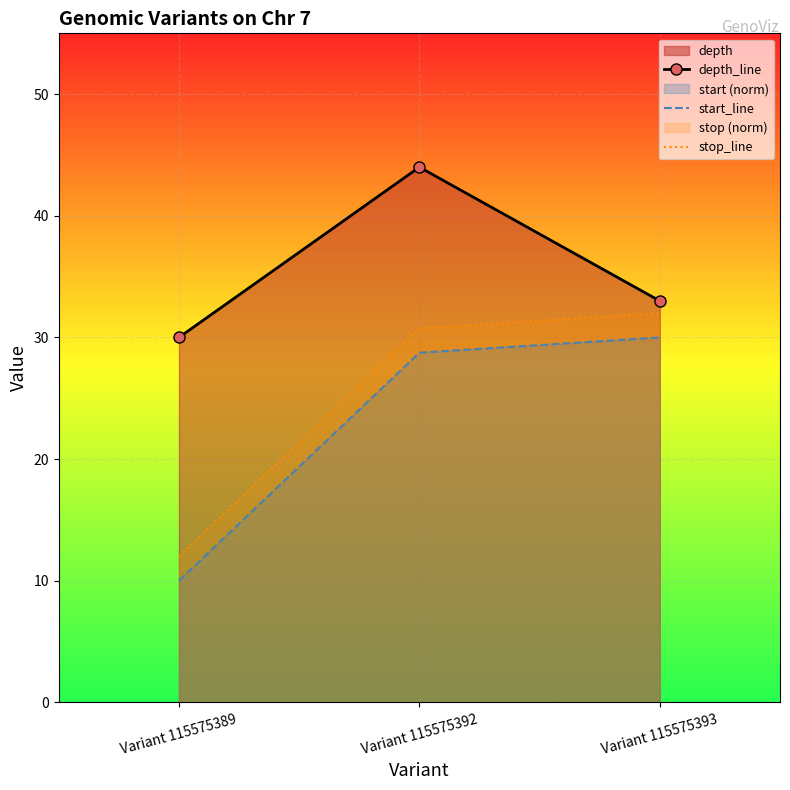

At which label is stop_line closest to 21?

Variant 115575389